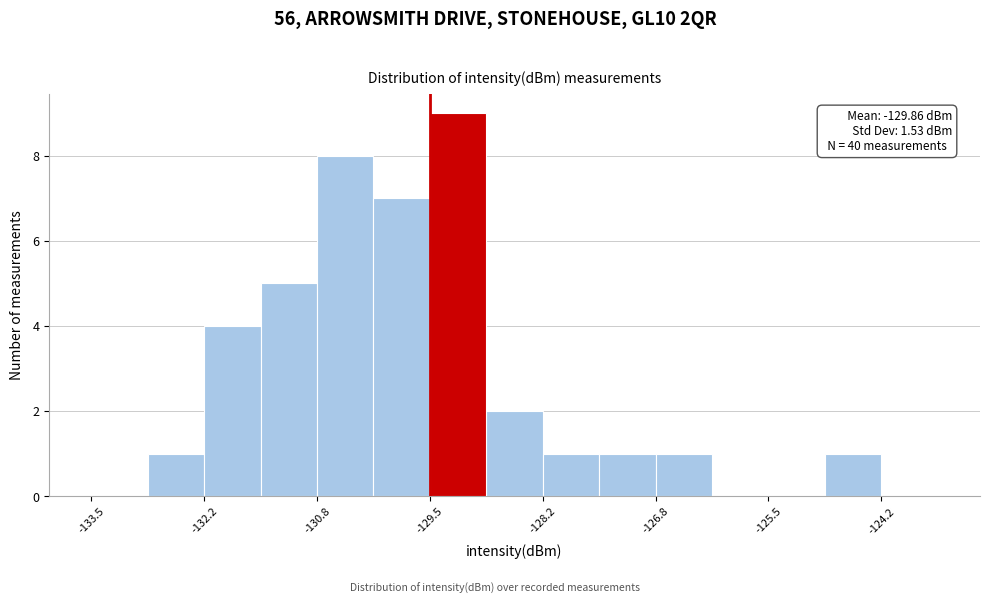

Around what value on the x-axis is the tallest bar? Give the approximate position of its centre, as read against the axis.

-129.2